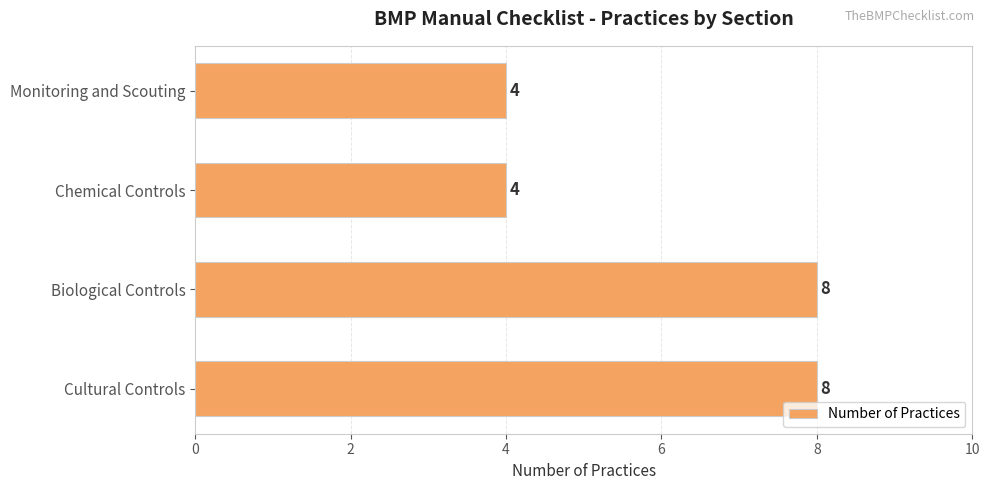

What is the difference between the maximum and second lowest values?

4